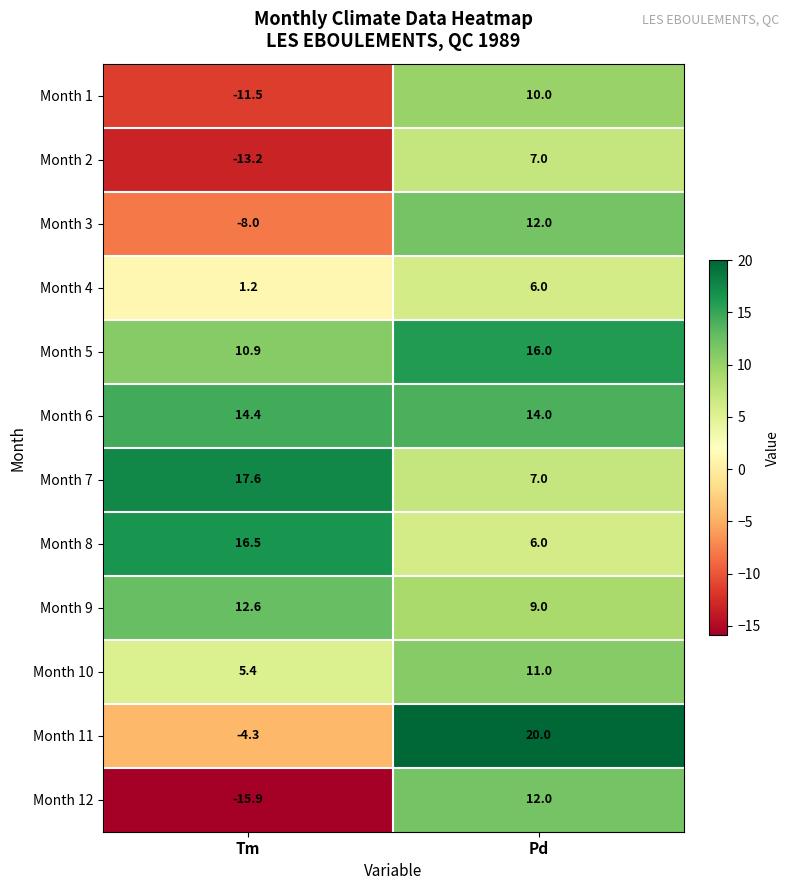

Which series has the largest total across all categories?

Month 6